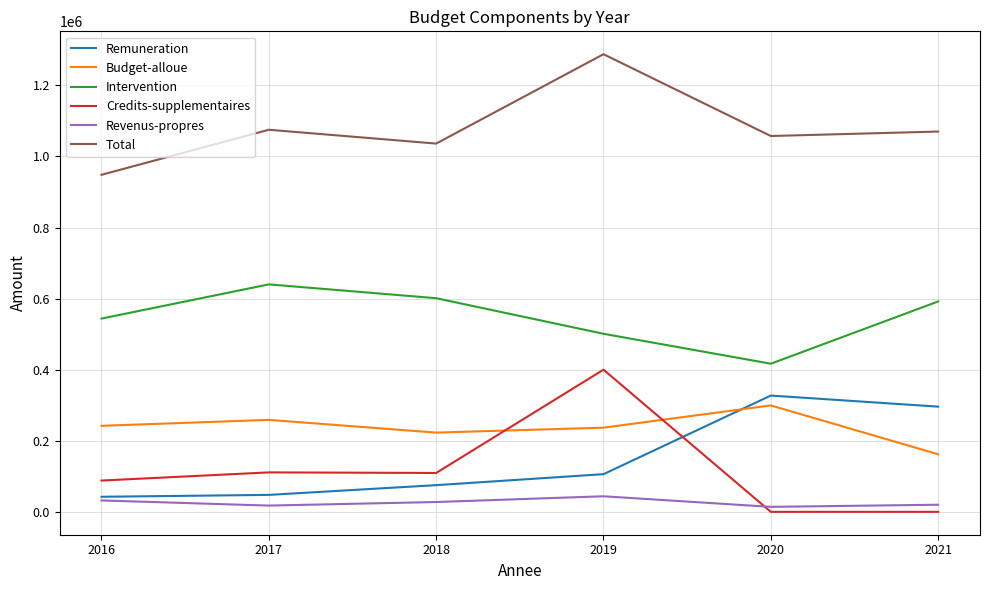

True or false: Budget-alloue and Revenus-propres intersect in this chart.

False